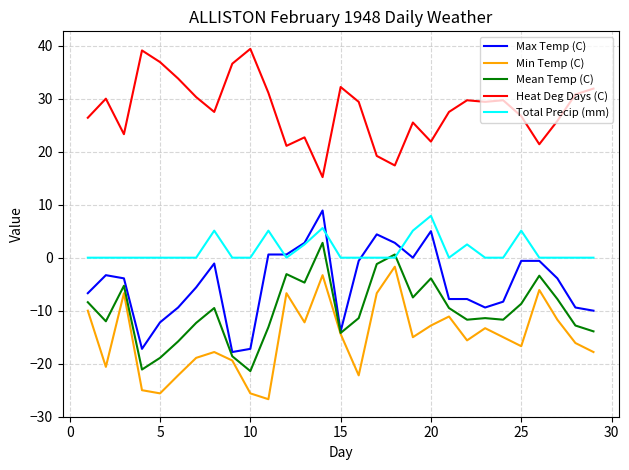

Count the number of categories in the chart.

29